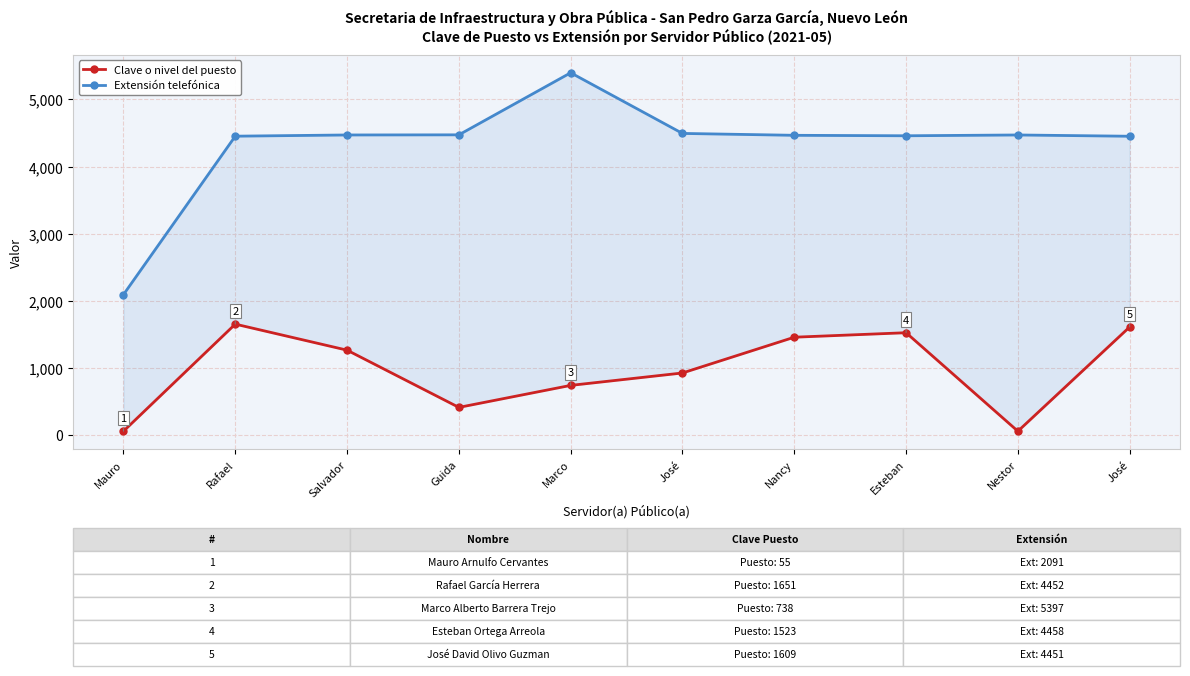

What are all the series names shown in the legend?

Clave o nivel del puesto, Extensión telefónica